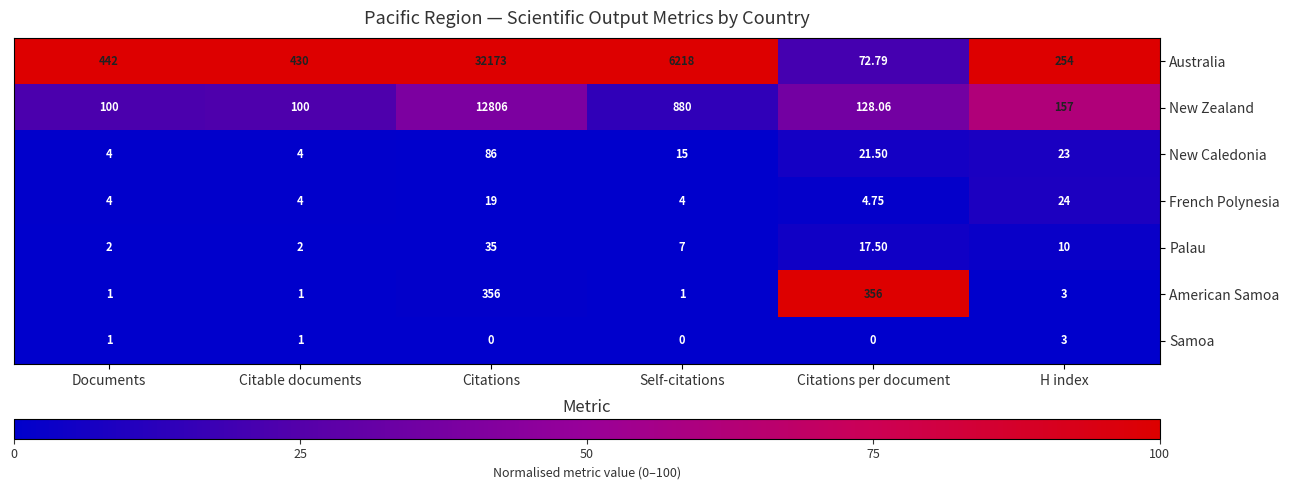

List the series in order of their peak value, highest first.

Australia, New Zealand, American Samoa, New Caledonia, Palau, French Polynesia, Samoa